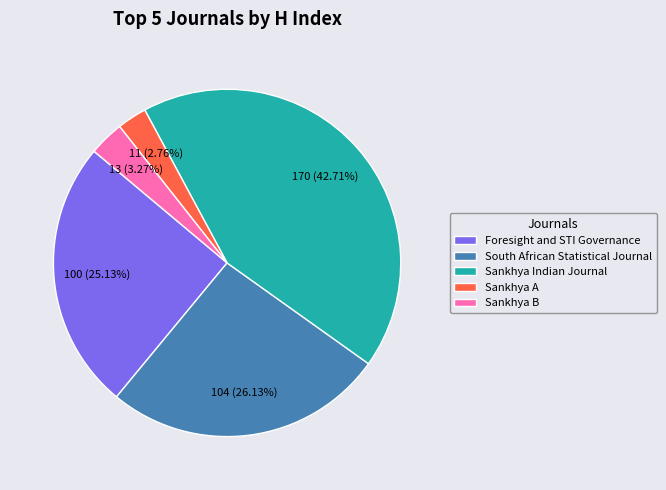

Approximately how many times larger is the value at Foresight and STI Governance compared to Sankhya A?

9.1